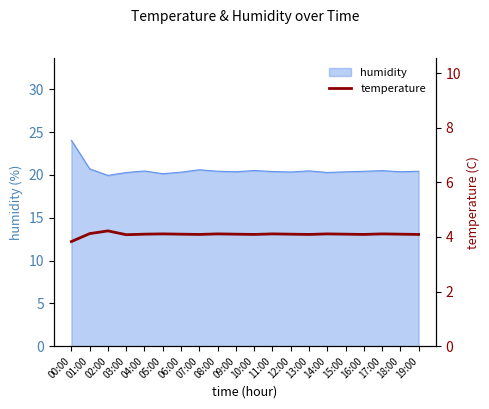

Count the values in the range 4 to 5.

19